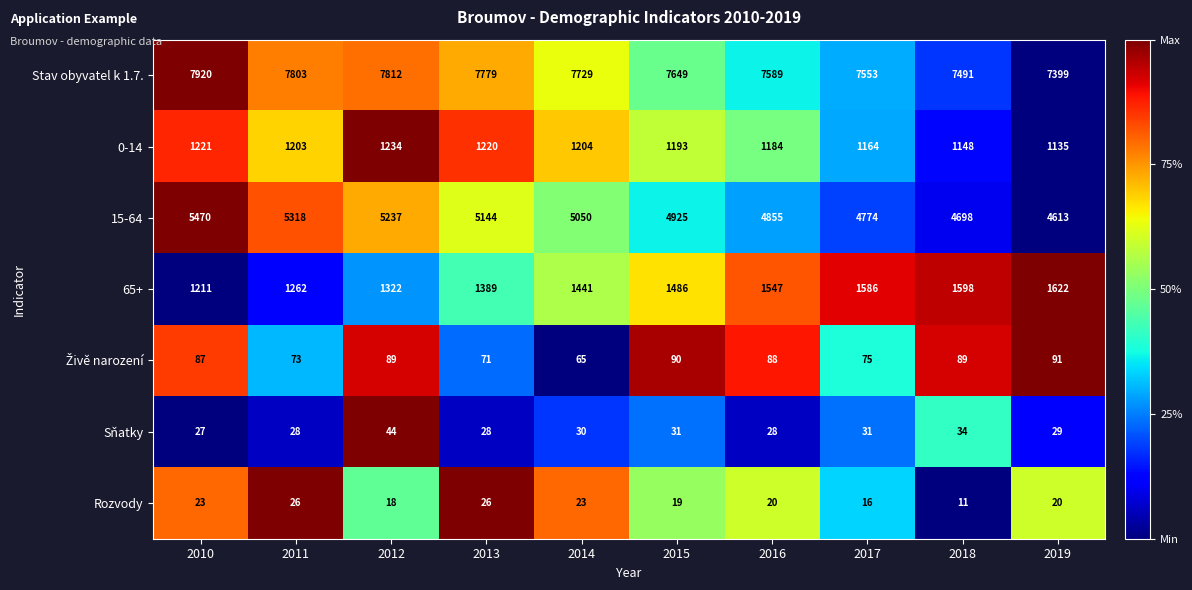

The value of Rozvody at 2014 is 33. True or false?

False